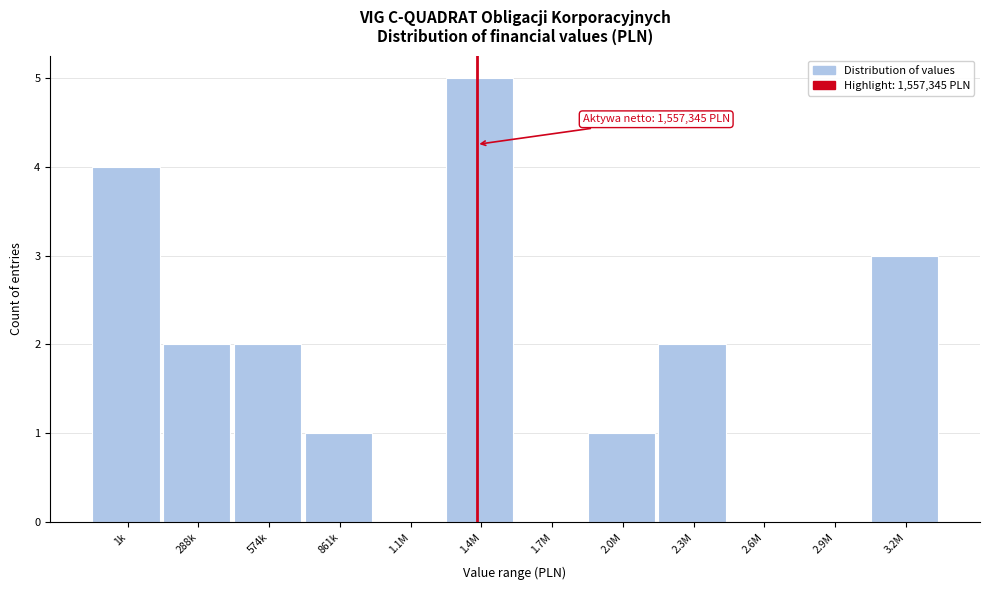

Reading left to right, extract all data points from this chart.

1k=4	288k=2	574k=2	861k=1	1.1M=0	1.4M=5	1.7M=0	2.0M=1	2.3M=2	2.6M=0	2.9M=0	3.2M=3